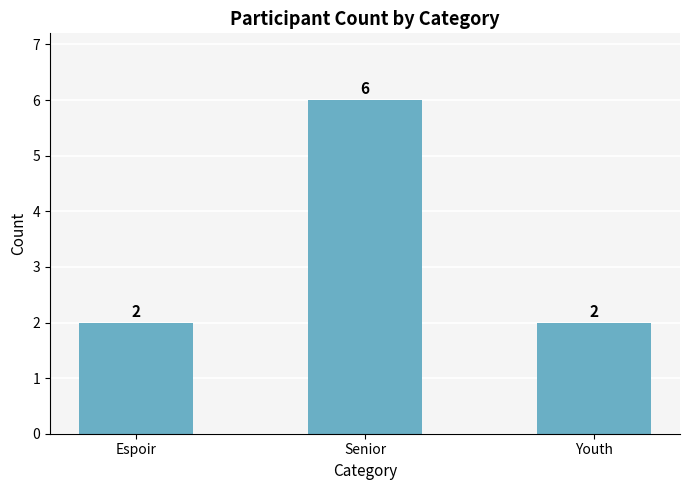

What value does the data have at Espoir?

2